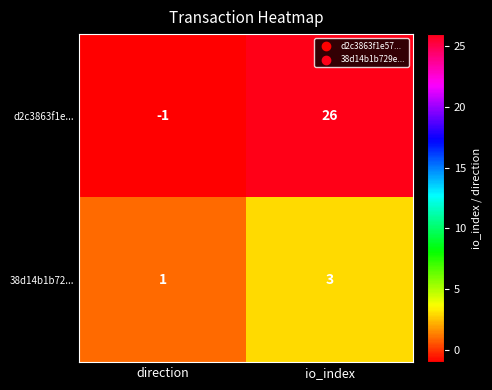

What is the sum of the d2c3863f1e... values at io_index and direction?

25